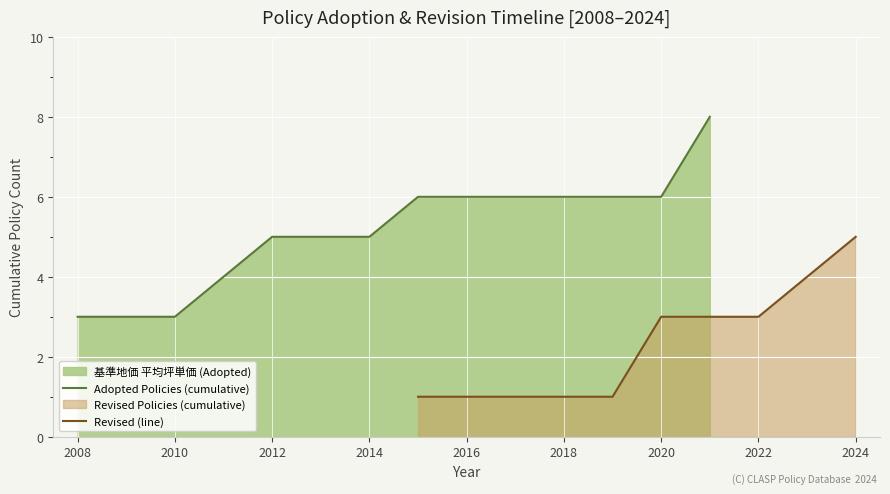

Where is the data nearest to the value 2014?

2012